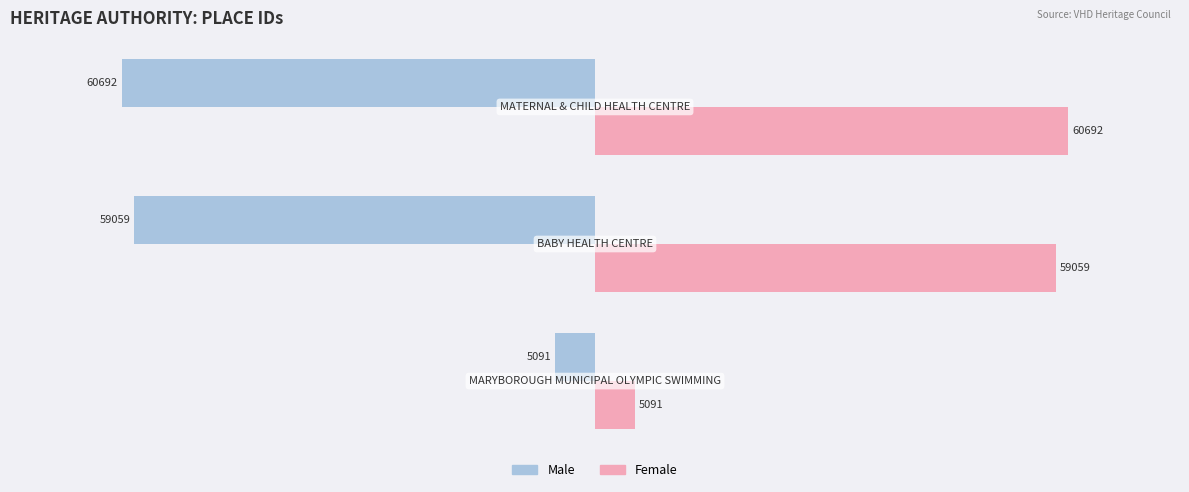

What is the highest value of the Female series?

60692